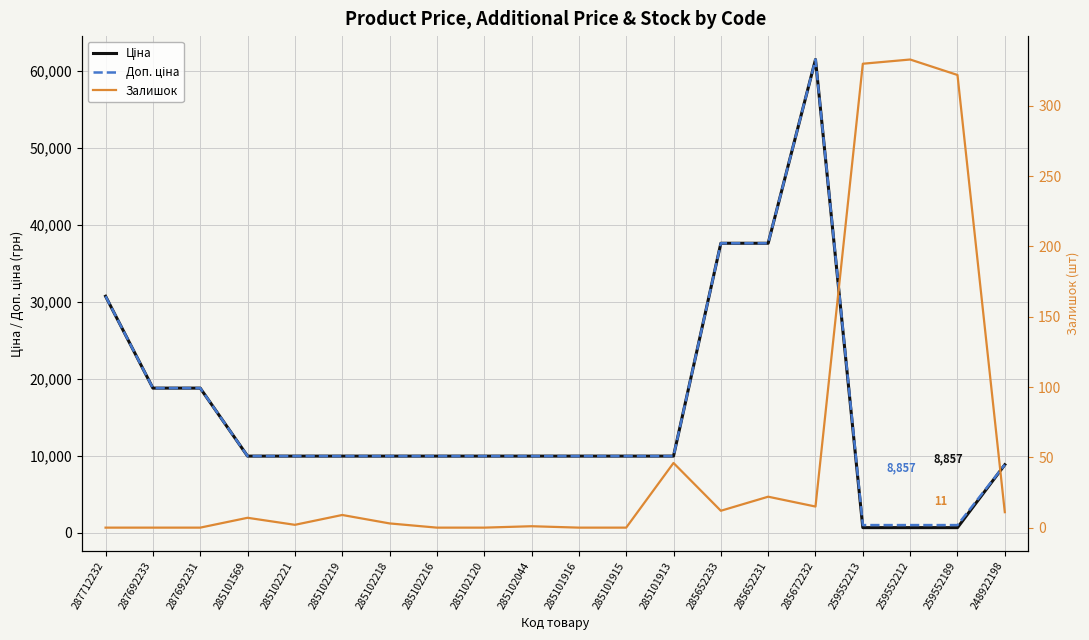

At how many categories does at least one series exceed 14689?

6